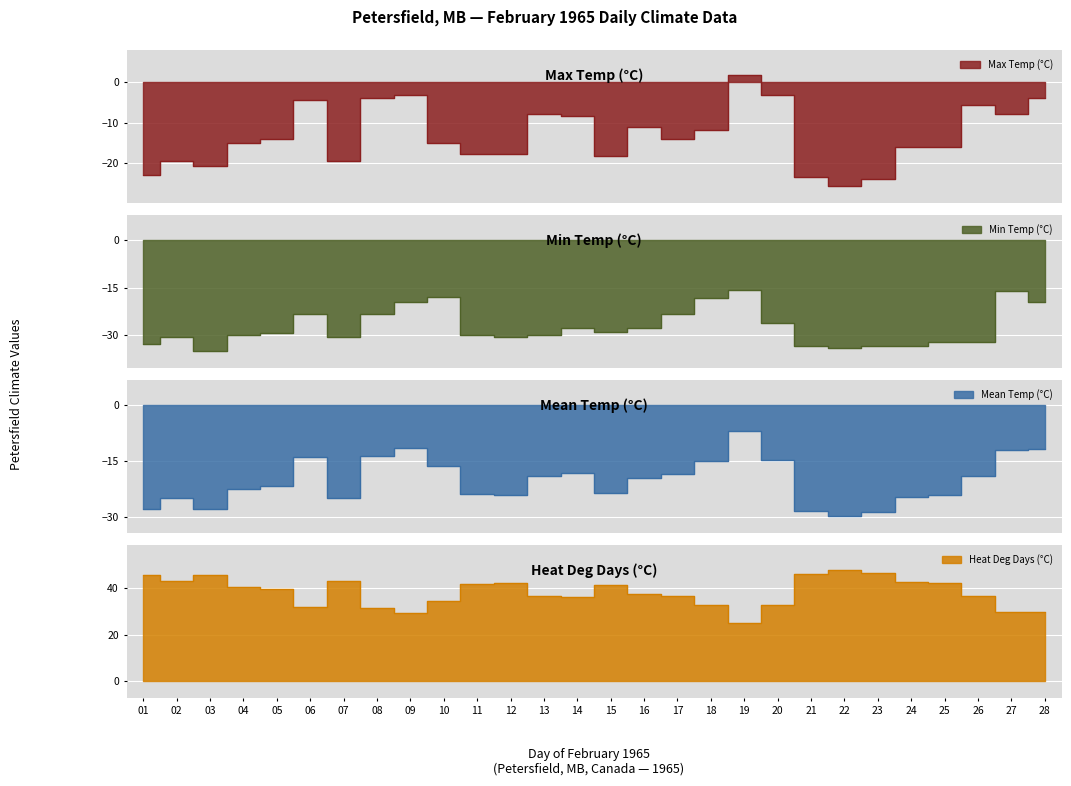

How many lines are shown in the chart?

4